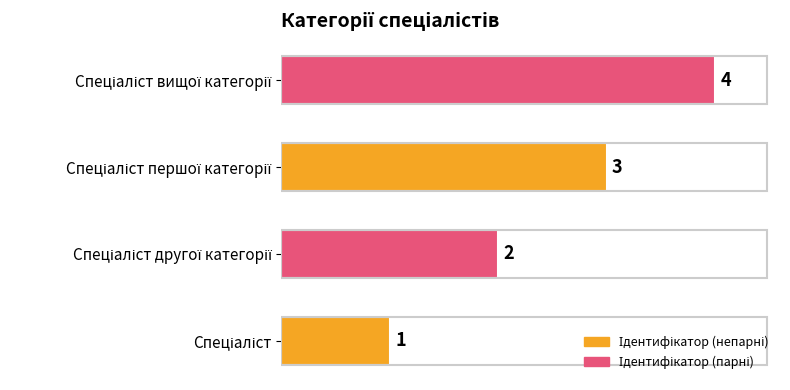

What is the maximum value shown in the chart?

4